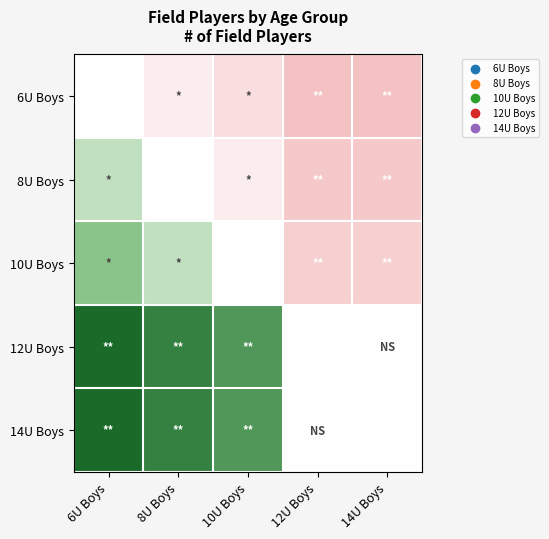

At 8U Boys, list the series in order from smallest to largest.

6U Boys, 8U Boys, 10U Boys, 12U Boys, 14U Boys